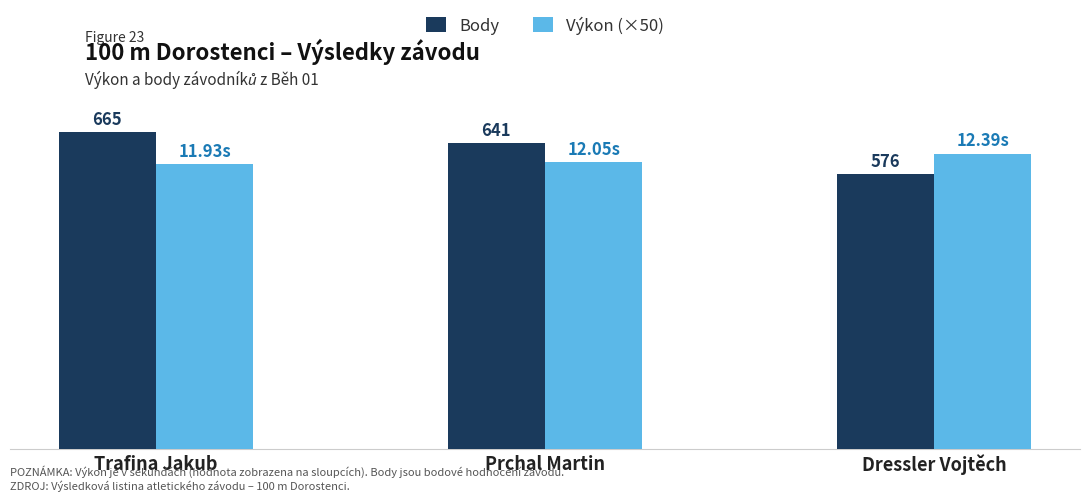

Is the value of Body at Prchal Martin greater than the value of Výkon (×50) at Trafina Jakub?

Yes